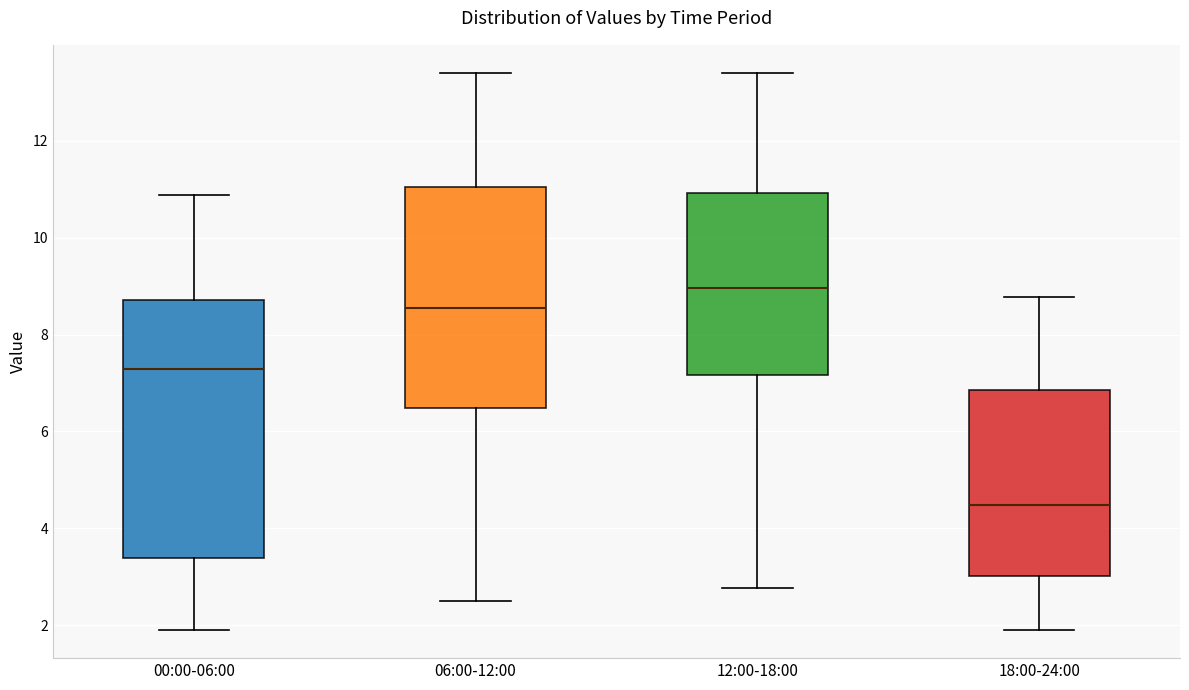

Comparing the boxes themselves (not the whiskers), which one is the tallest?

00:00-06:00